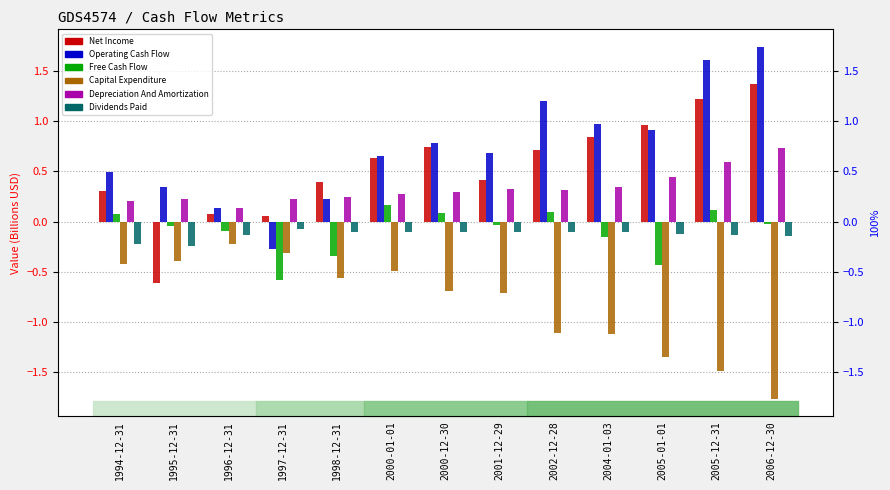

What is the label of the 8th bar from the left?

2001-12-29